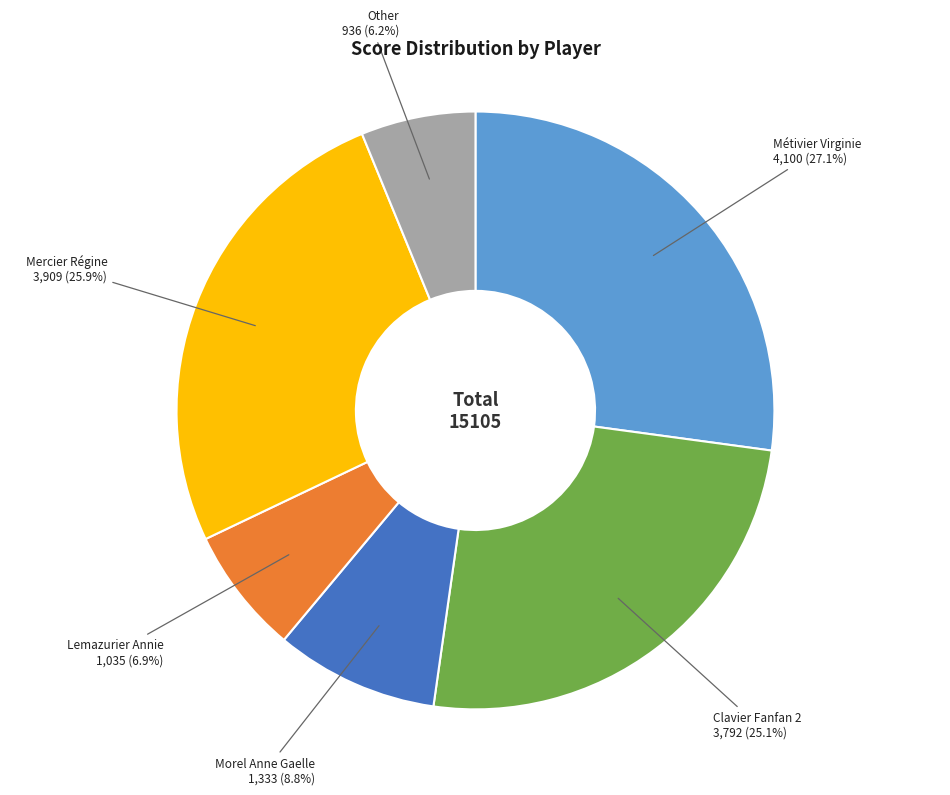

Is Mercier Régine the majority of the pie?

No